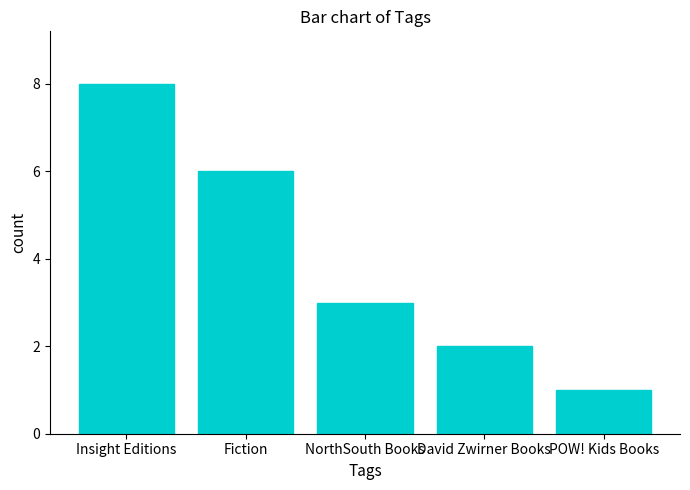

At which label is the value closest to 4?

NorthSouth Books